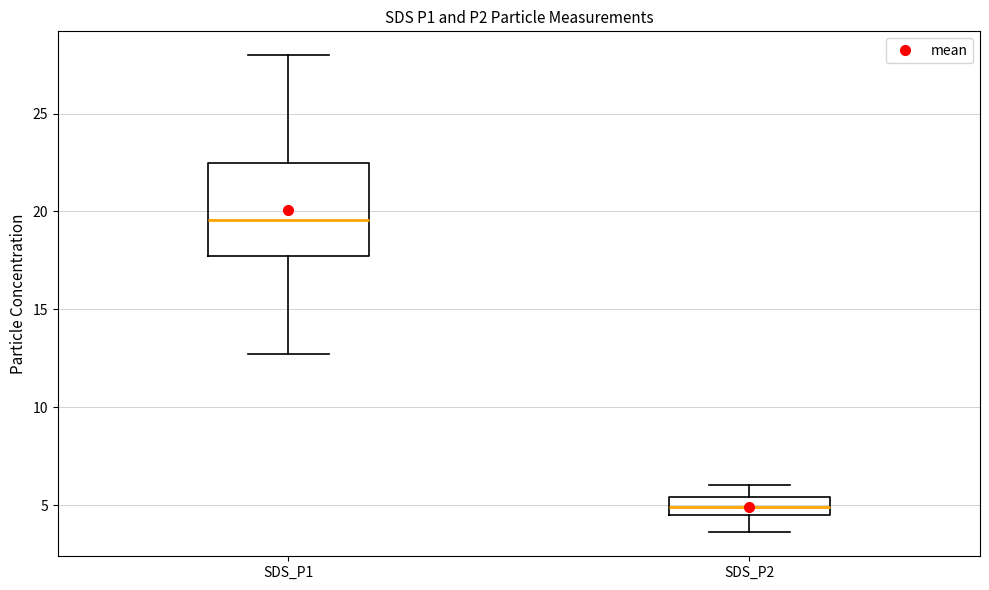

Comparing the boxes themselves (not the whiskers), which one is the tallest?

SDS_P1